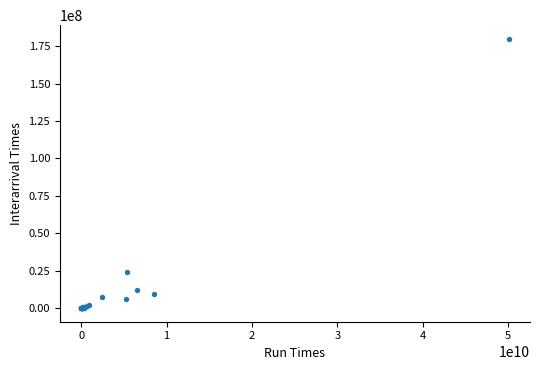

What Y value in the scatter plot is closest to 89974078?

24274193.4